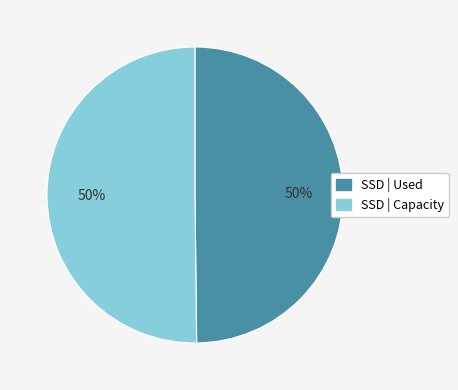

How many slices are in this pie chart?

2